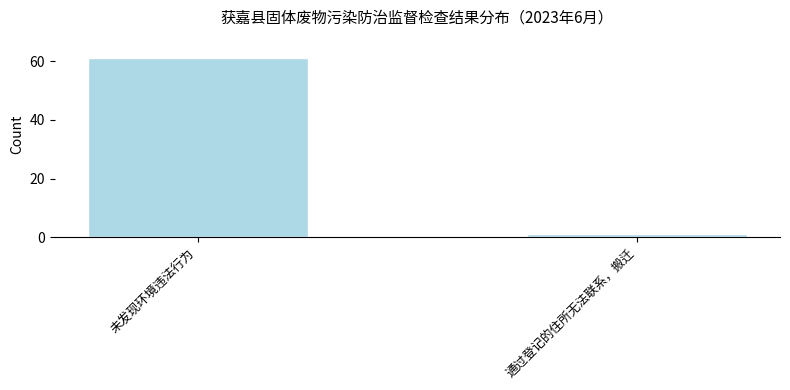

How many values are below 61?

1